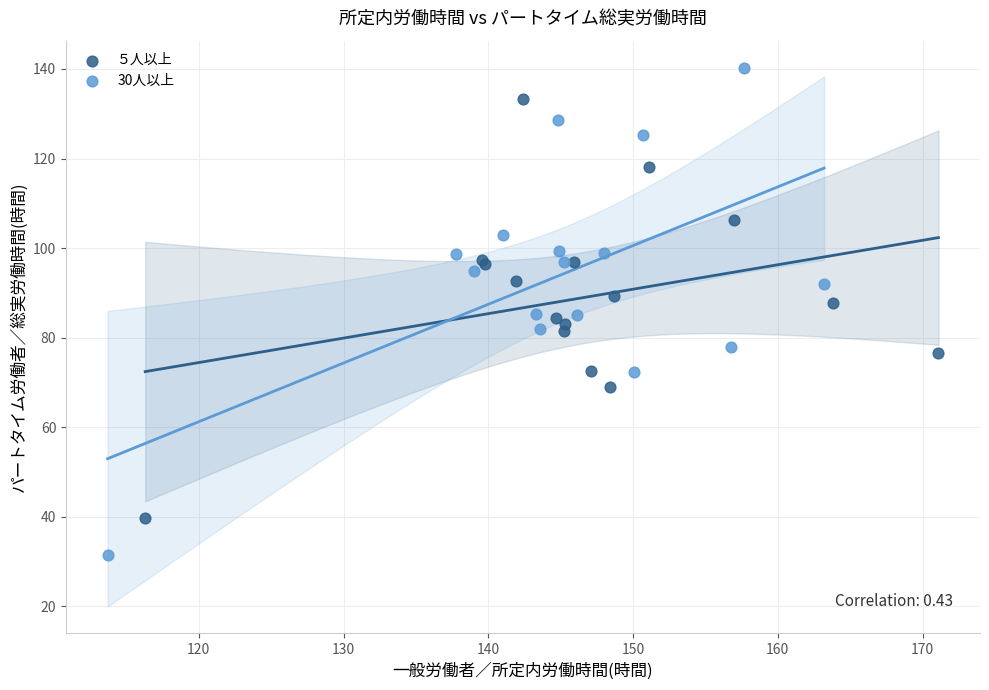

Which series reaches the minimum Y coordinate?

30人以上